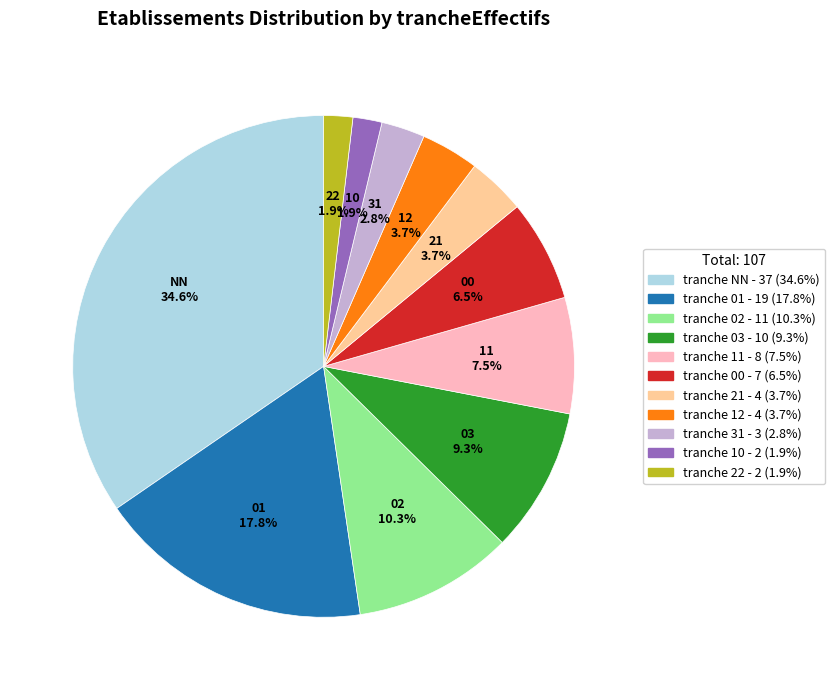

What is the largest slice in the pie chart?

NN